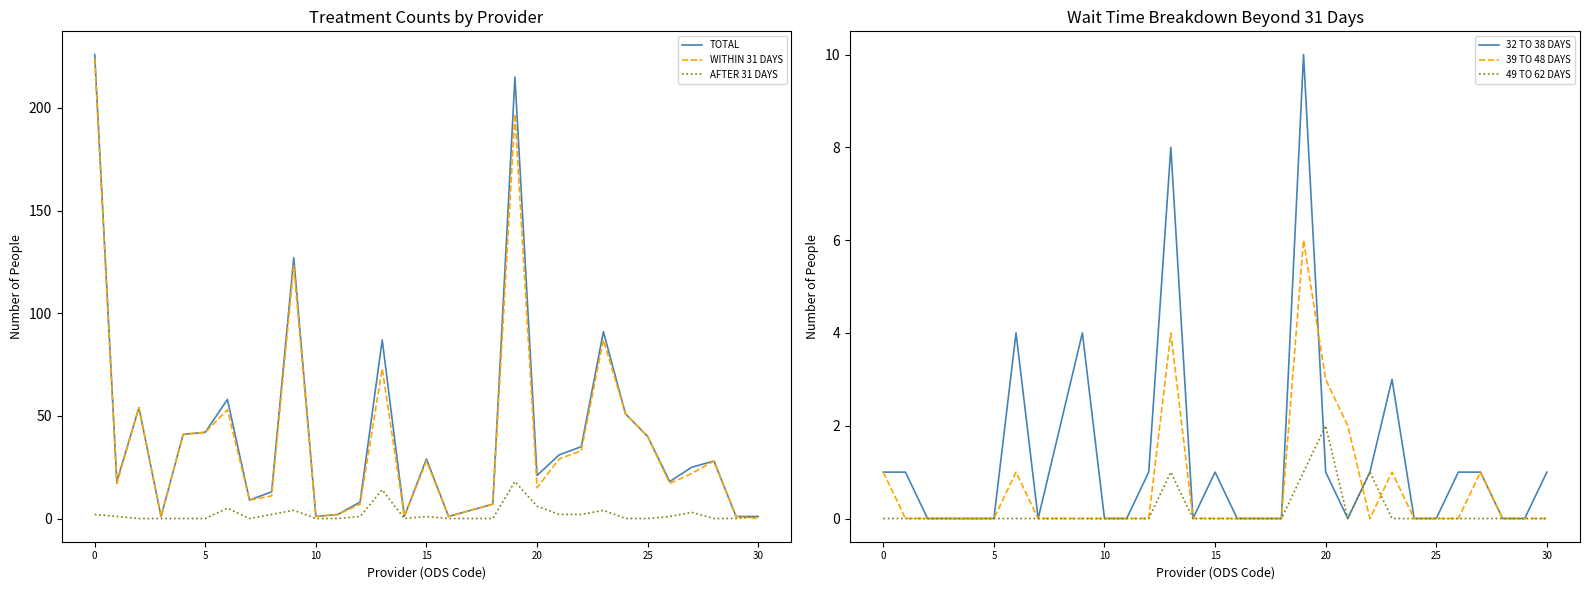

Reading right to left, list all the values displayed in this chart.

TOTAL: 1	1	28	25	18	40	51	91	35	31	21	215	7	4	1	29	1	87	8	2	1	127	13	9	58	42	41	1	54	18	226
WITHIN 31 DAYS: 0	1	28	22	17	40	51	87	33	29	15	197	7	4	1	28	1	73	7	2	1	123	11	9	53	42	41	1	54	17	224
AFTER 31 DAYS: 1	0	0	3	1	0	0	4	2	2	6	18	0	0	0	1	0	14	1	0	0	4	2	0	5	0	0	0	0	1	2
32 TO 38 DAYS: 1	0	0	1	1	0	0	3	1	0	1	10	0	0	0	1	0	8	1	0	0	4	2	0	4	0	0	0	0	1	1
39 TO 48 DAYS: 0	0	0	1	0	0	0	1	0	2	3	6	0	0	0	0	0	4	0	0	0	0	0	0	1	0	0	0	0	0	1
49 TO 62 DAYS: 0	0	0	0	0	0	0	0	1	0	2	1	0	0	0	0	0	1	0	0	0	0	0	0	0	0	0	0	0	0	0